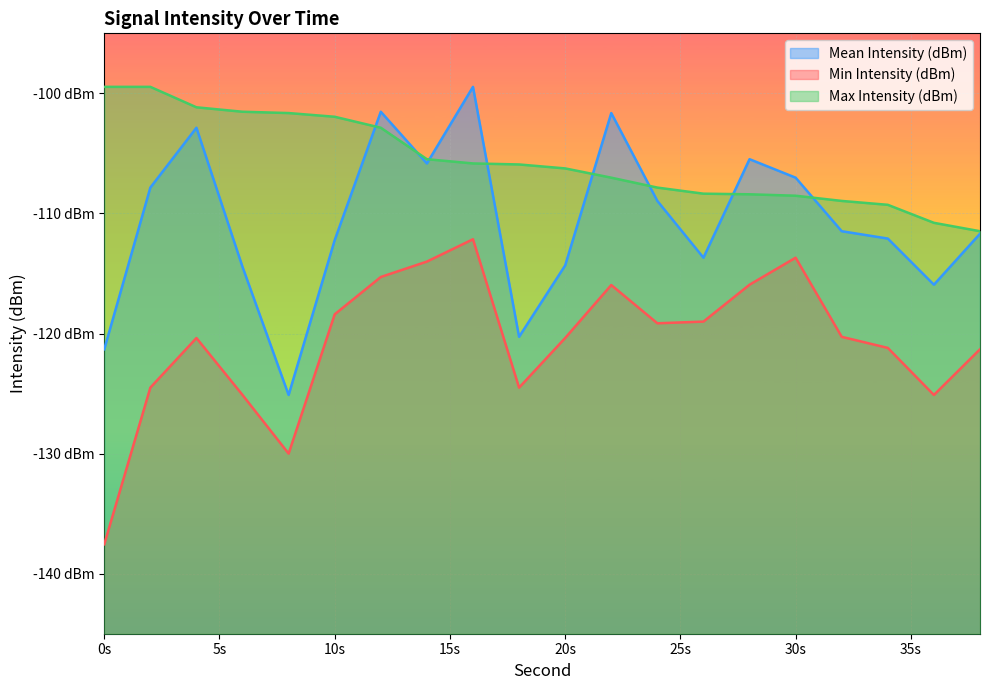

True or false: Max Intensity (dBm) has more than 1 interior local peaks.

False